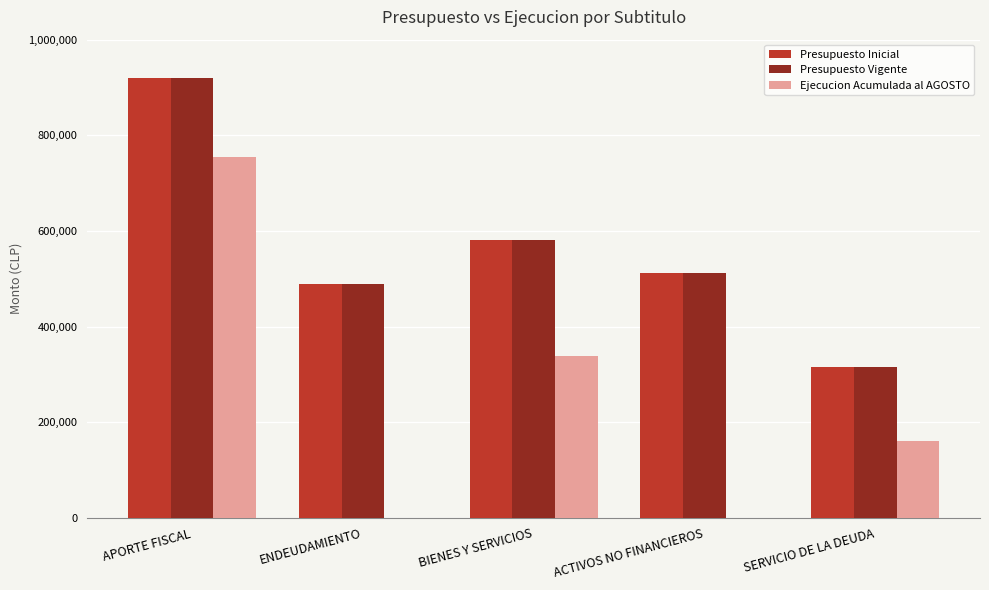

Reading left to right, list all the values displayed in this chart.

Presupuesto Inicial: 919711	489371	582013	512153	314916
Presupuesto Vigente: 919711	489371	582013	512153	314916
Ejecucion Acumulada al AGOSTO: 753863	0	337703	0	161073